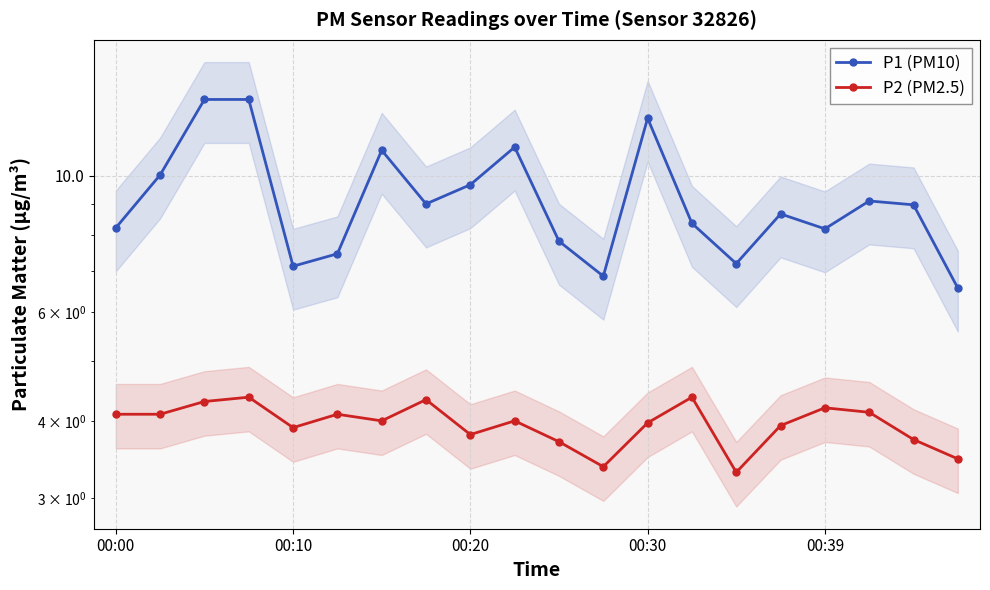

Count the number of data series in this chart.

2